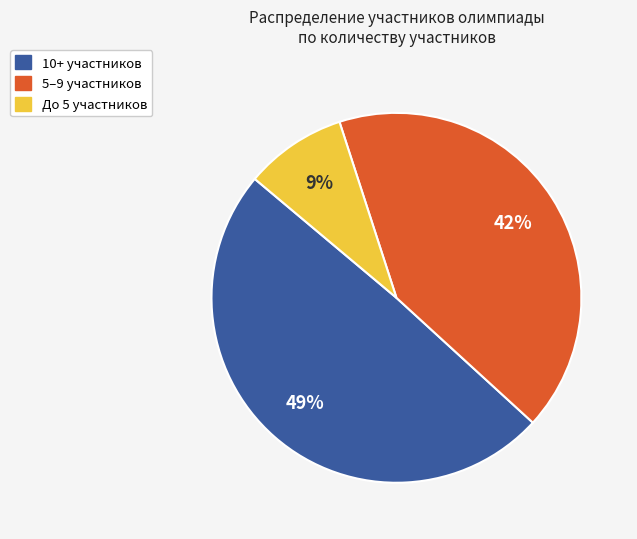

Is there any slice that represents more than half of the pie?

No